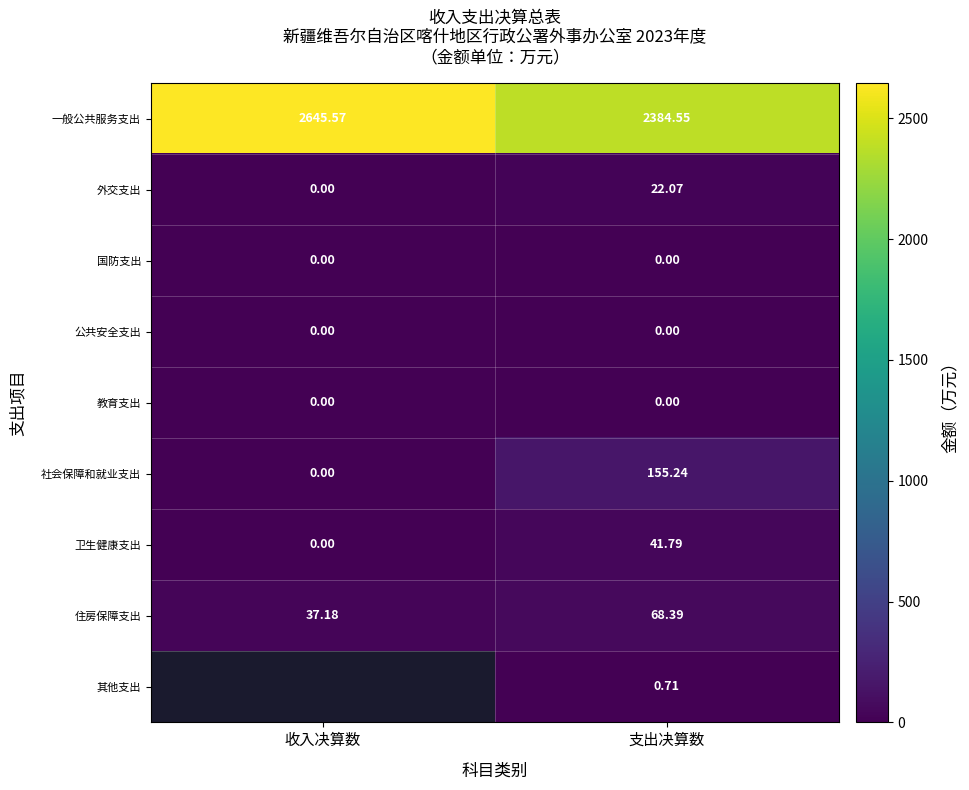

Where does the 社会保障和就业支出 series first go above 155?

支出决算数